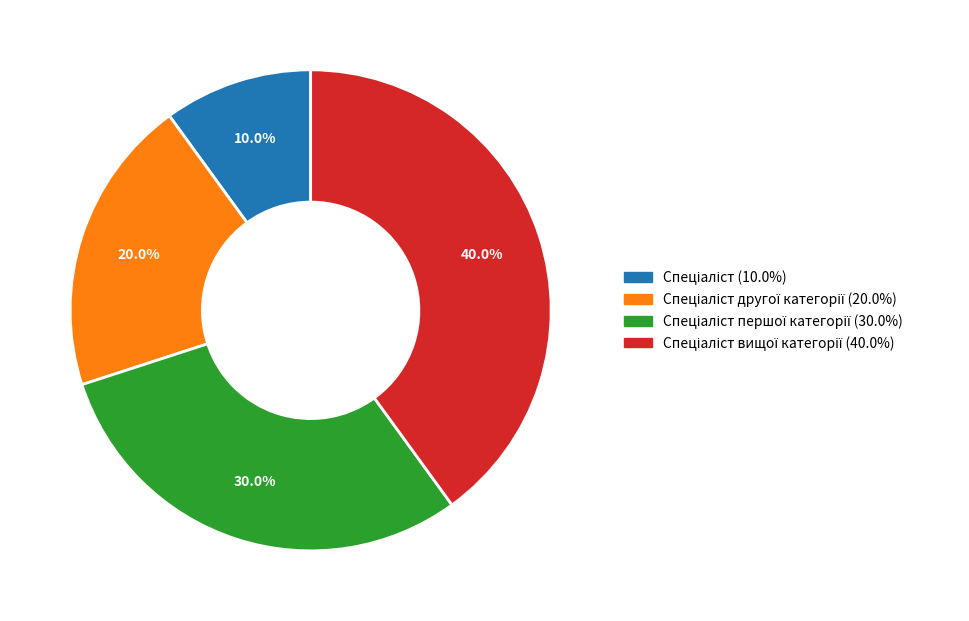

To the nearest percent, what is the average slice percentage?

25%